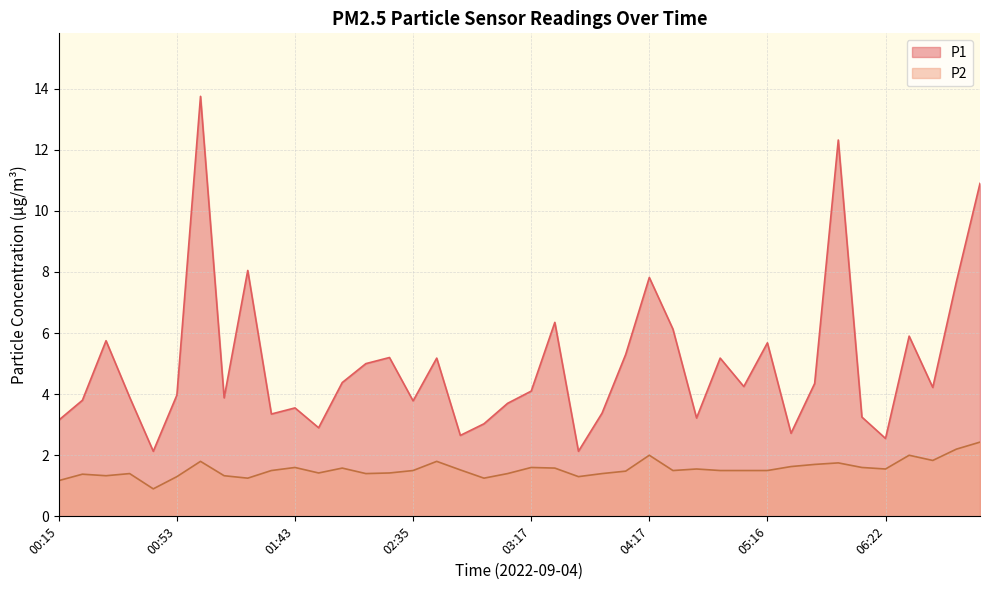

What is the maximum value shown in the chart?

13.8